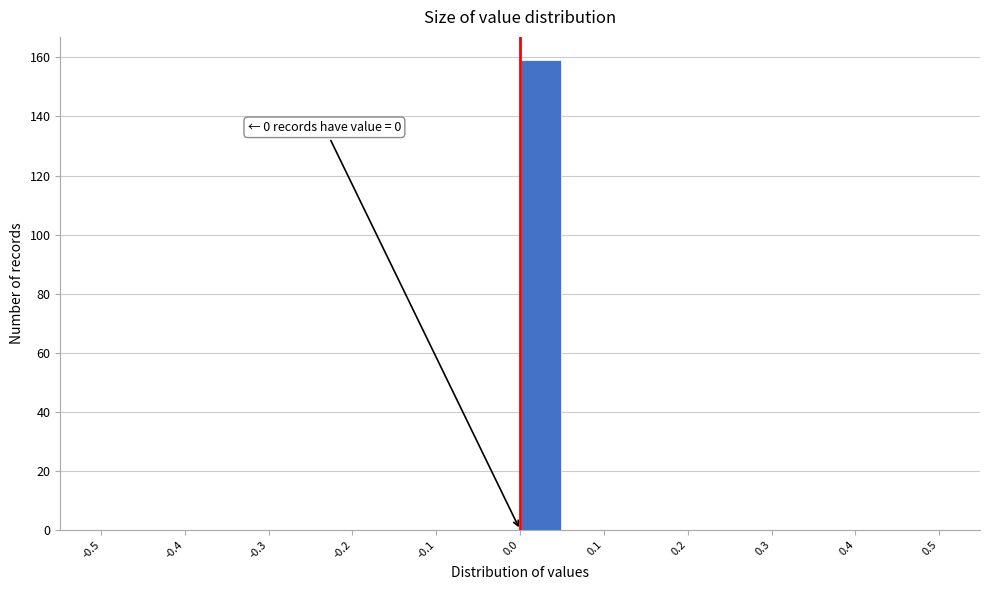

Which range on the x-axis has the tallest bar?

0.00 to 0.05